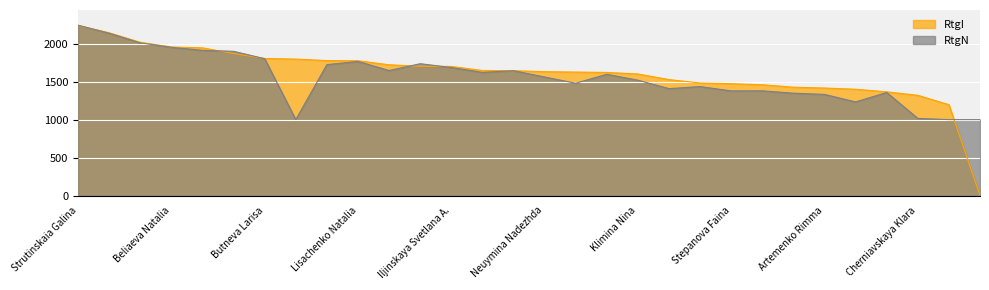

Between Baranova Margarita and Chekushina Nina, which series saw the biggest shift?

RtgN